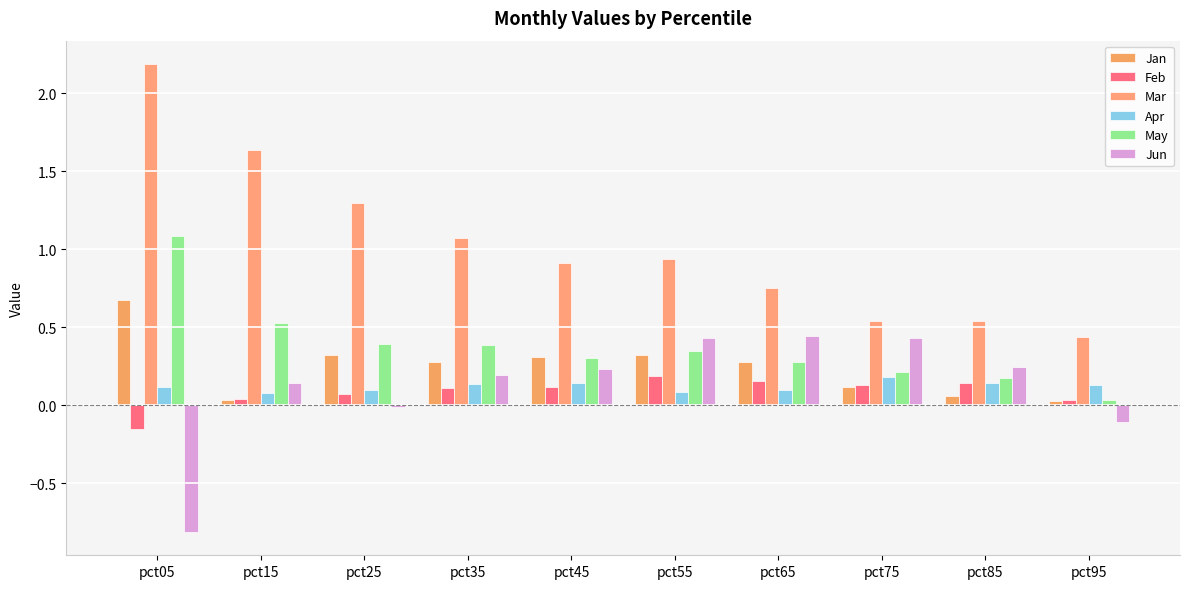

Reading left to right, what are all the values shown in this chart?

Jan: pct05=0.7	pct15=0.0	pct25=0.3	pct35=0.3	pct45=0.3	pct55=0.3	pct65=0.3	pct75=0.1	pct85=0.1	pct95=0.0
Feb: pct05=-0.2	pct15=0.0	pct25=0.1	pct35=0.1	pct45=0.1	pct55=0.2	pct65=0.2	pct75=0.1	pct85=0.1	pct95=0.0
Mar: pct05=2.2	pct15=1.6	pct25=1.3	pct35=1.1	pct45=0.9	pct55=0.9	pct65=0.7	pct75=0.5	pct85=0.5	pct95=0.4
Apr: pct05=0.1	pct15=0.1	pct25=0.1	pct35=0.1	pct45=0.1	pct55=0.1	pct65=0.1	pct75=0.2	pct85=0.1	pct95=0.1
May: pct05=1.1	pct15=0.5	pct25=0.4	pct35=0.4	pct45=0.3	pct55=0.3	pct65=0.3	pct75=0.2	pct85=0.2	pct95=0.0
Jun: pct05=-0.8	pct15=0.1	pct25=-0.0	pct35=0.2	pct45=0.2	pct55=0.4	pct65=0.4	pct75=0.4	pct85=0.2	pct95=-0.1